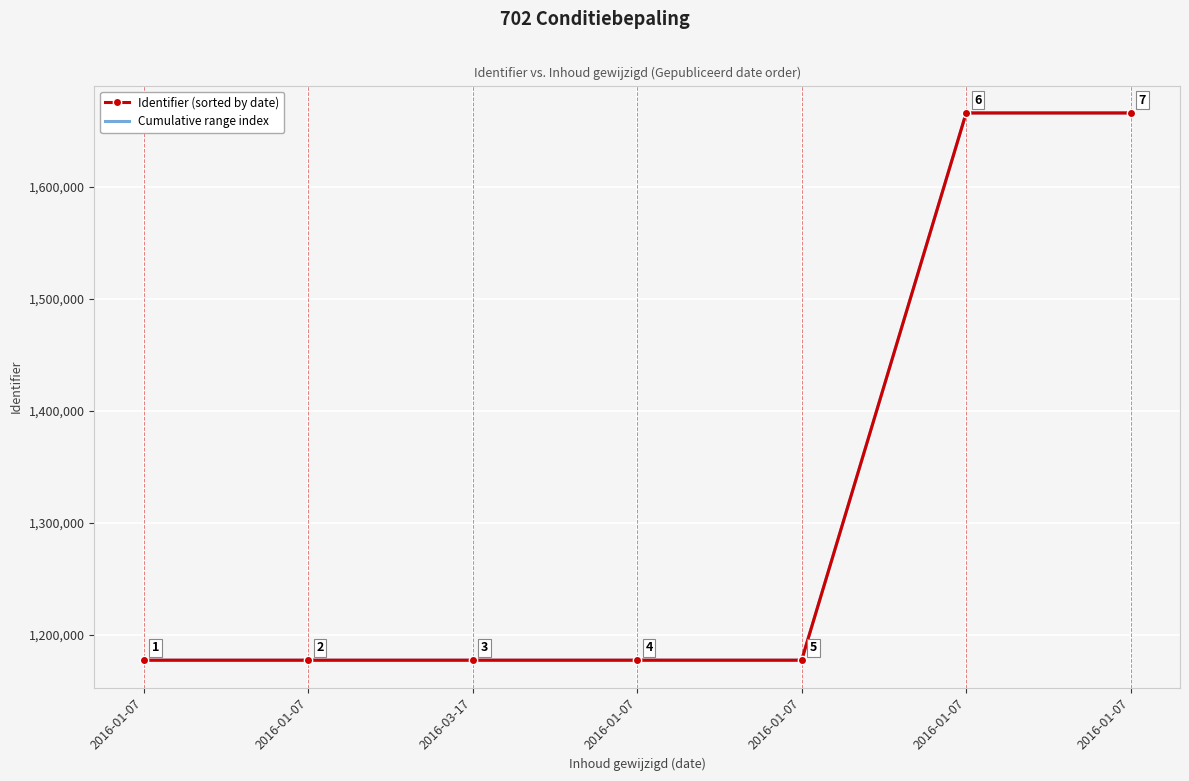

At which label is Cumulative range index closest to 1421712?

2016-01-07